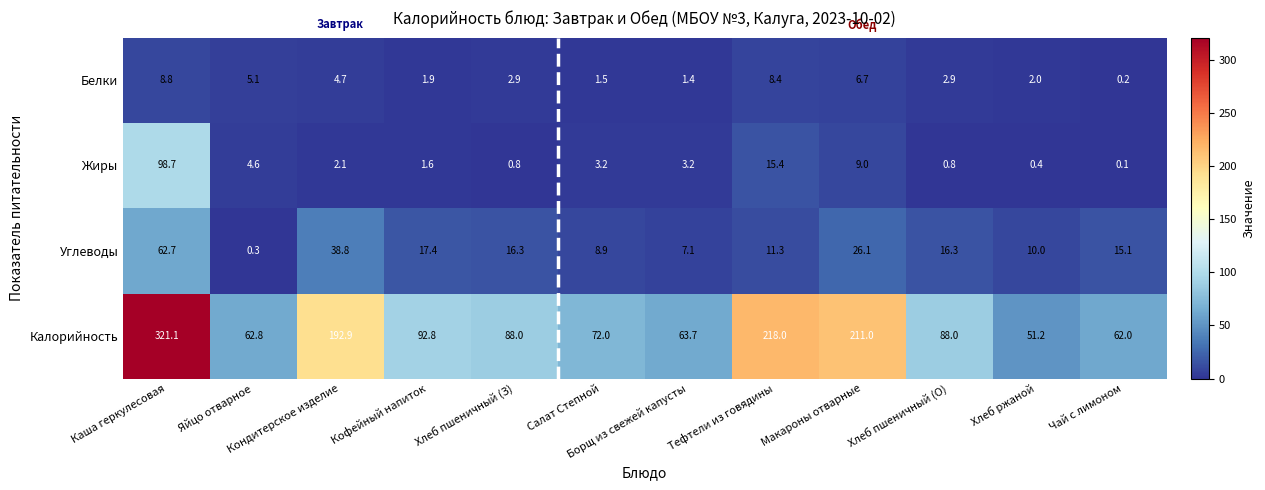

What is the difference between the highest and lowest values at Хлеб ржаной?

50.8